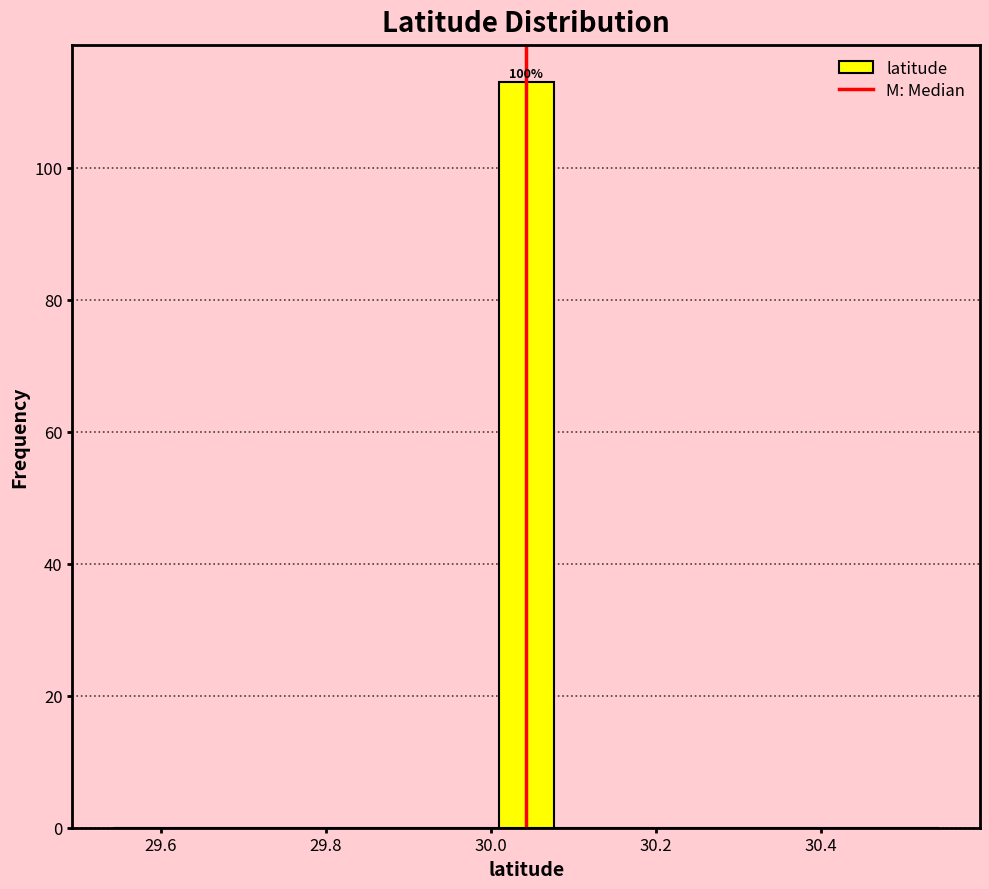

Read against the x-axis, roughly where is the centre of the tallest bar?

30.04